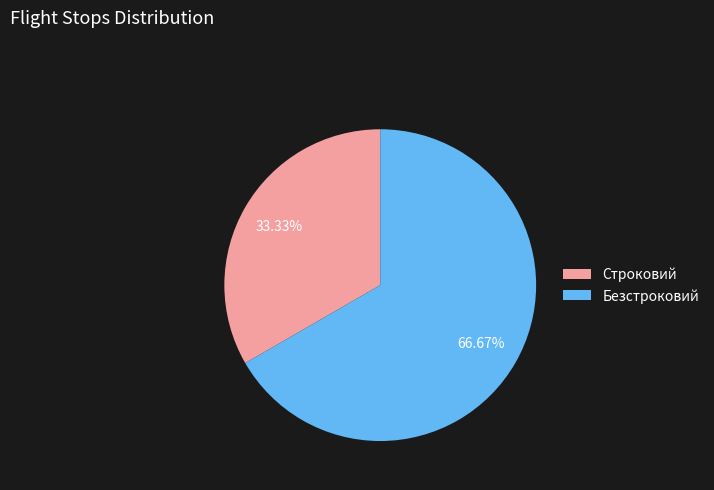

What is the ratio of the value at Строковий to the value at Безстроковий?

0.5